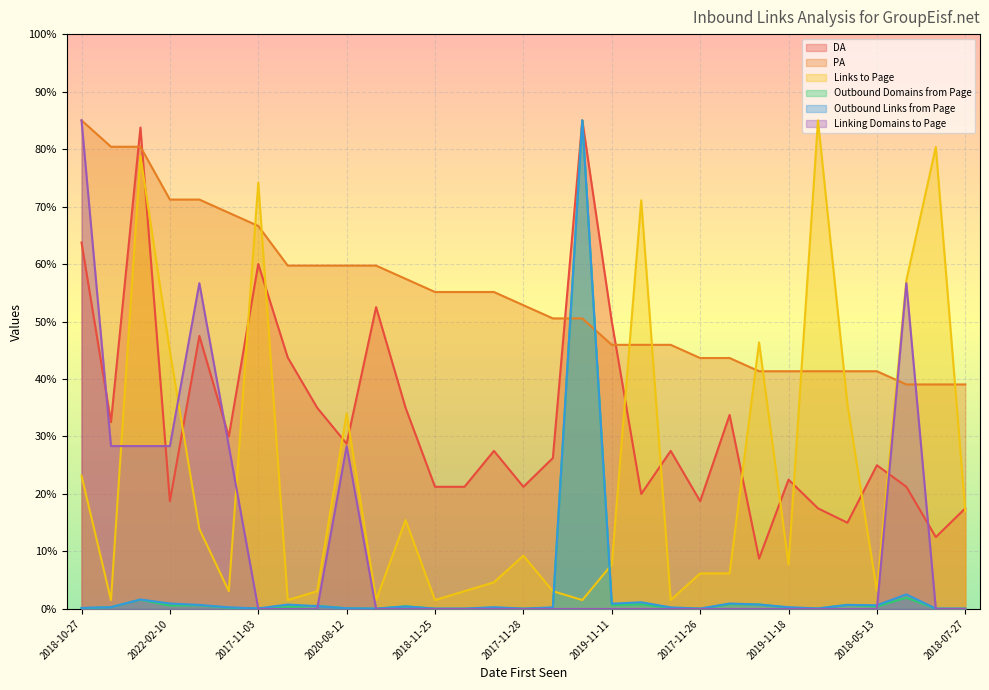

What is the spread (max minus min) of values at 2019-01-05?

68.7